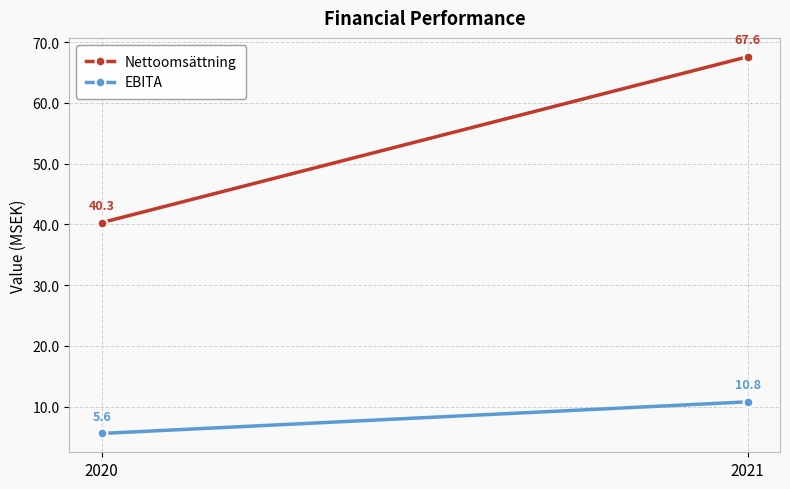

What is the total value across all series at 2020?

45.9